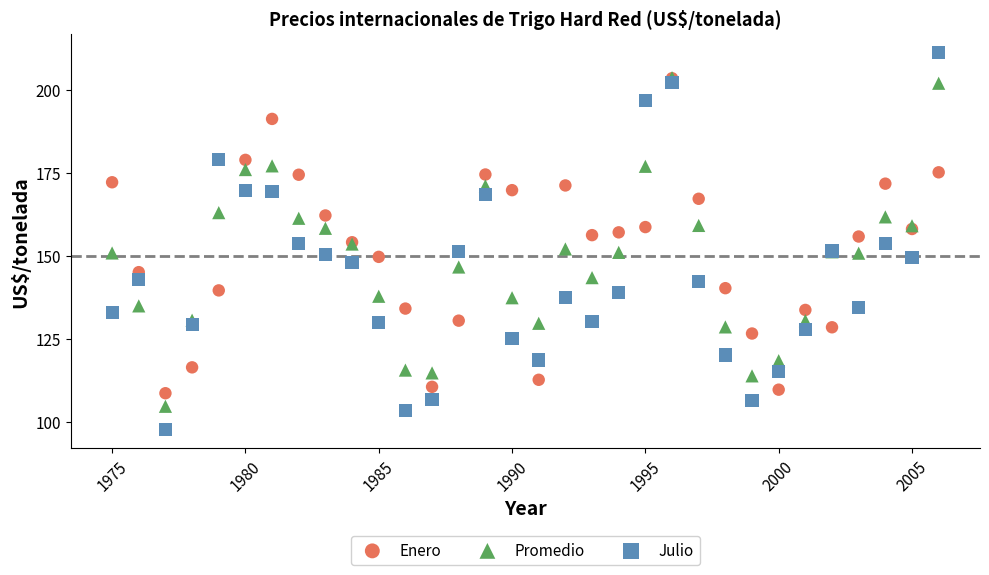

What are all the series names shown in the legend?

Enero, Promedio, Julio